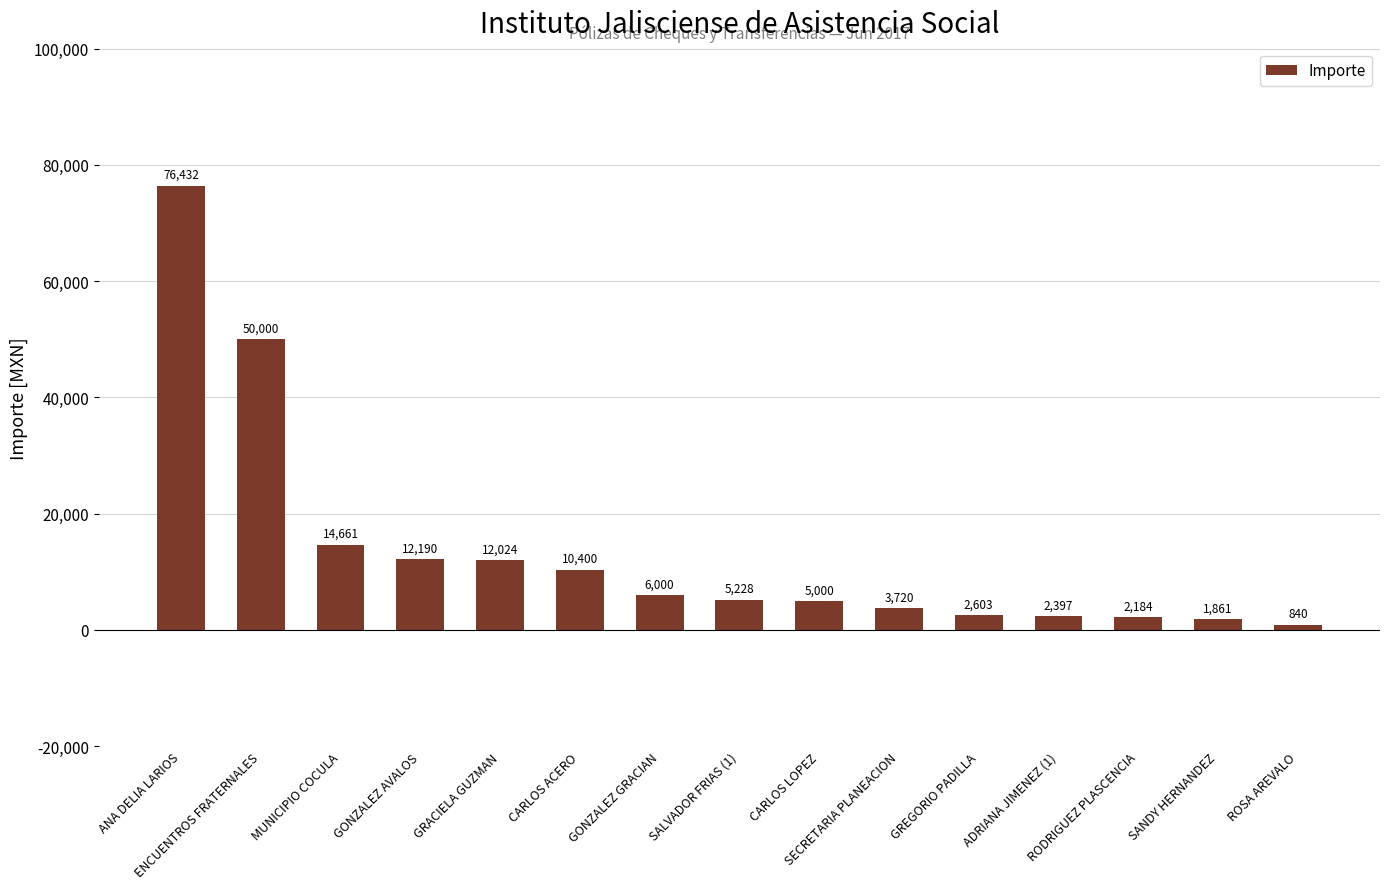

How many bars are there in total?

15